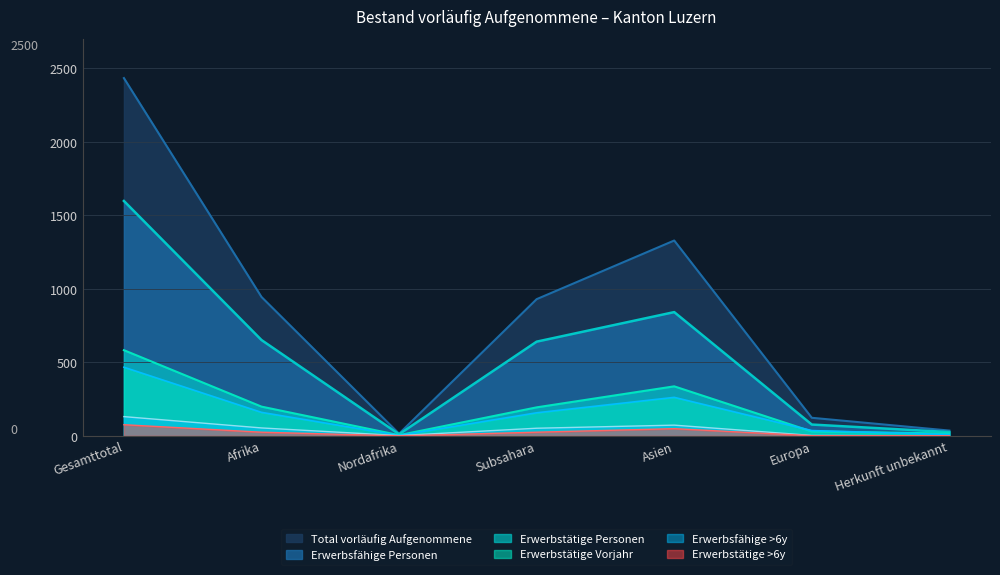

Reading left to right, transcribe all the data shown in this chart.

Total vorläufig Aufgenommene: 2434	945	15	930	1329	123	36
Erwerbsfähige Personen: 1598	652	11	641	842	77	26
Erwerbstätige Personen: 583	199	5	194	337	30	16
Erwerbstätige Vorjahr: 467	160	3	157	262	36	9
Erwerbsfähige >6y: 131	54	2	52	73	3	1
Erwerbstätige >6y: 76	25	0	25	49	1	1